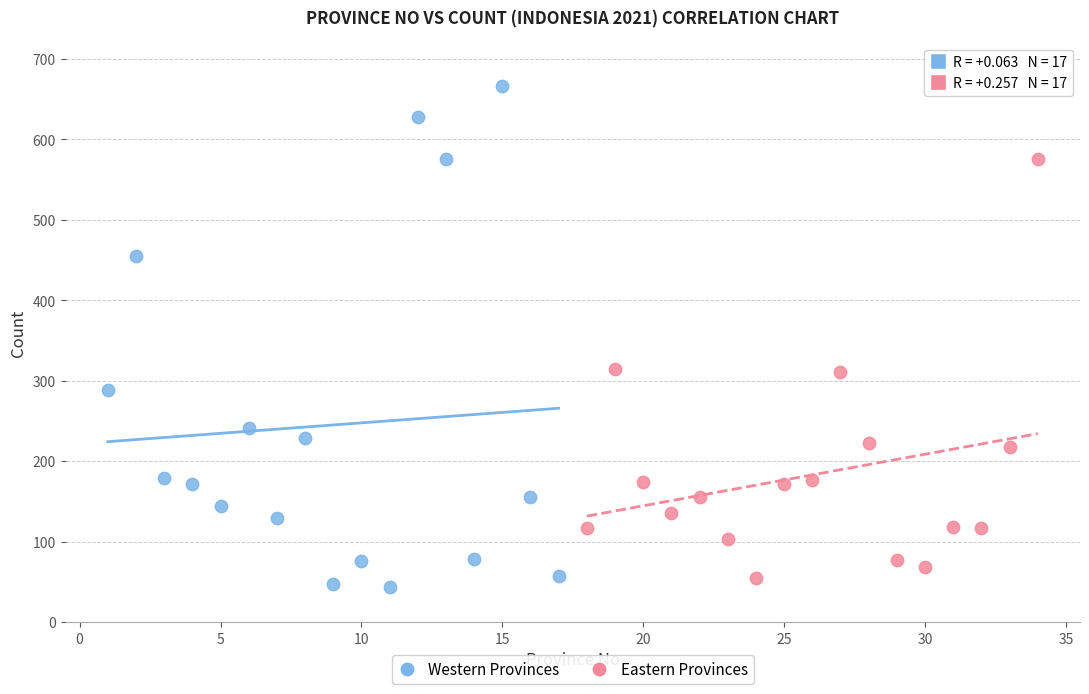

Which series has the widest spread of Y values?

Western Provinces